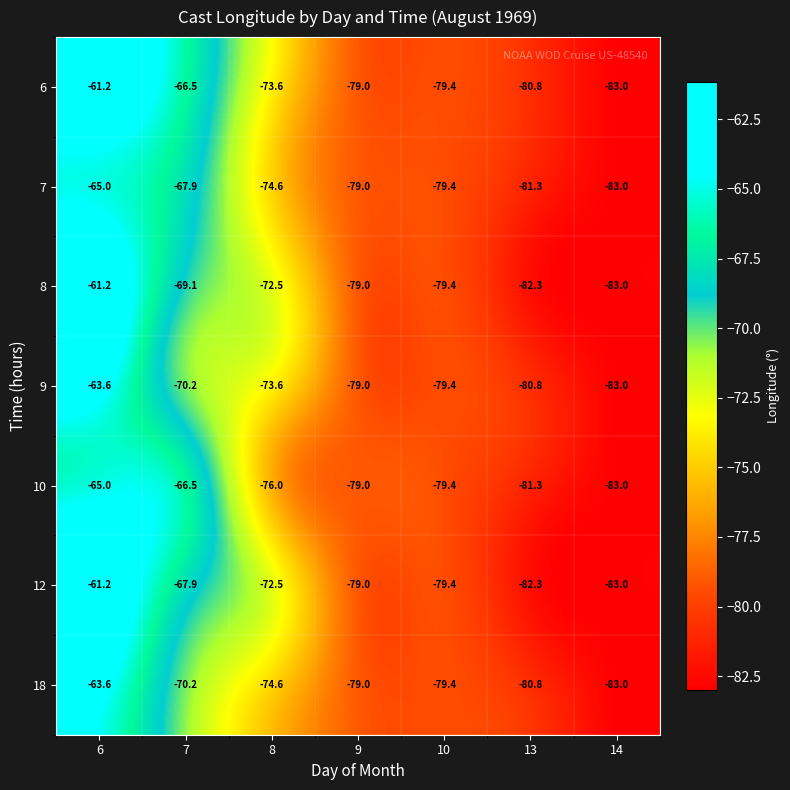

What is the difference between the 7 values at 6 and 10?

14.4